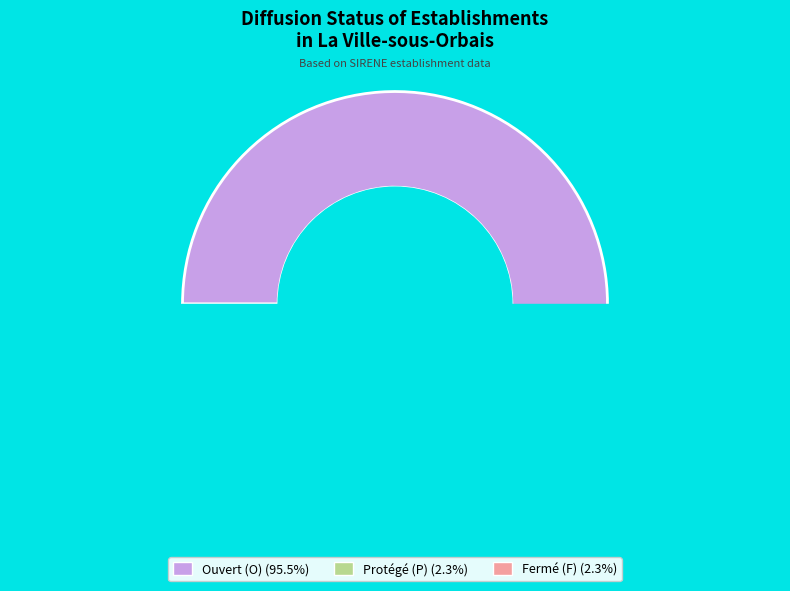

Which category has the biggest portion of the pie?

O